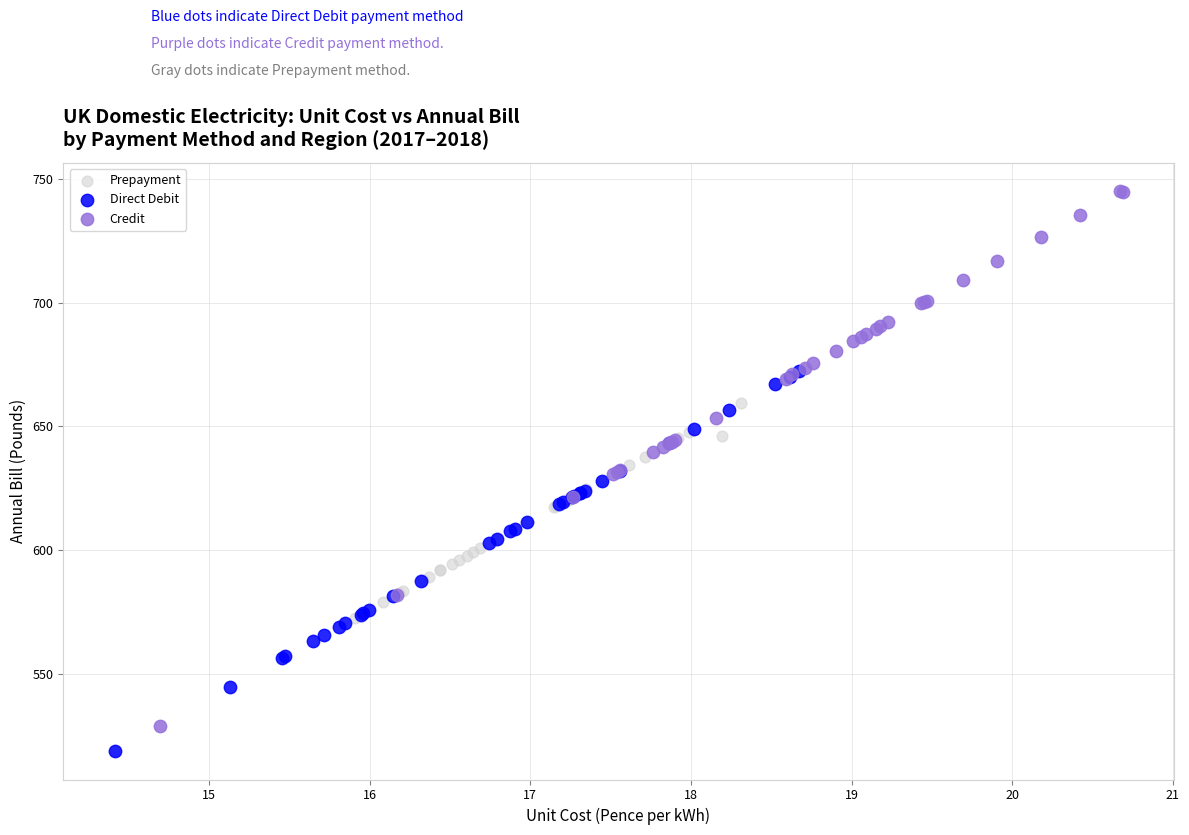

Which series reaches the maximum Y coordinate?

Credit